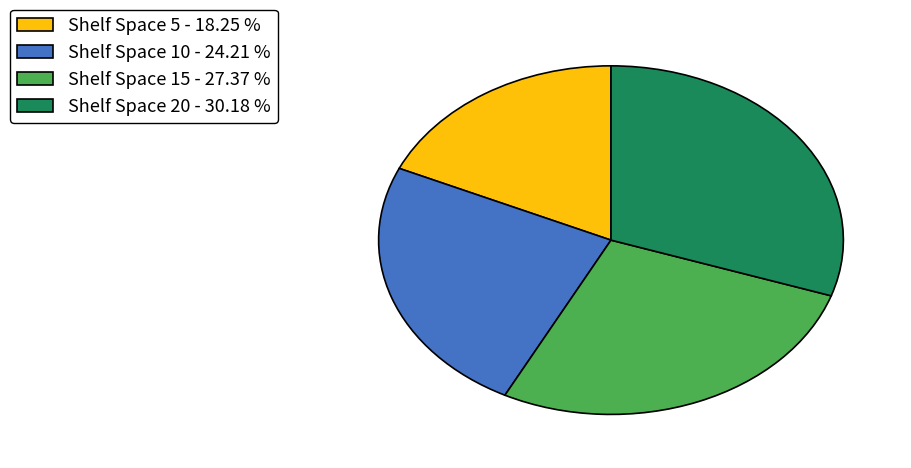

How many slices are in this pie chart?

4